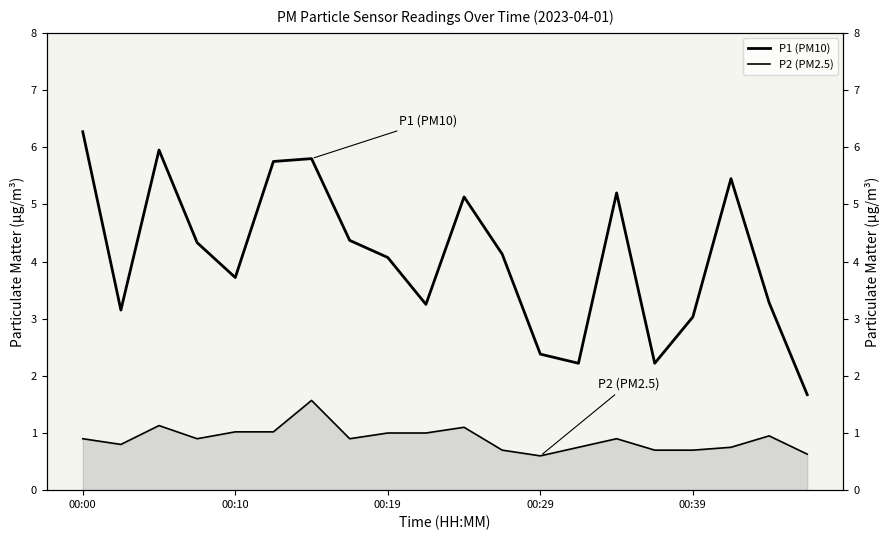

At how many categories does at least one series exceed 6?

1